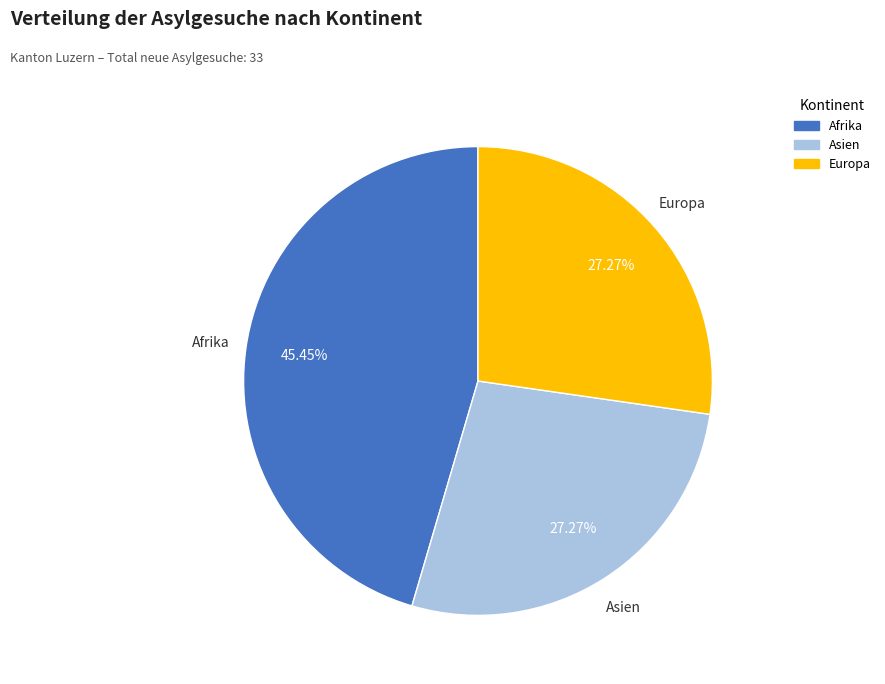

To the nearest percent, what is the difference between the largest and smallest slice percentages?

18%